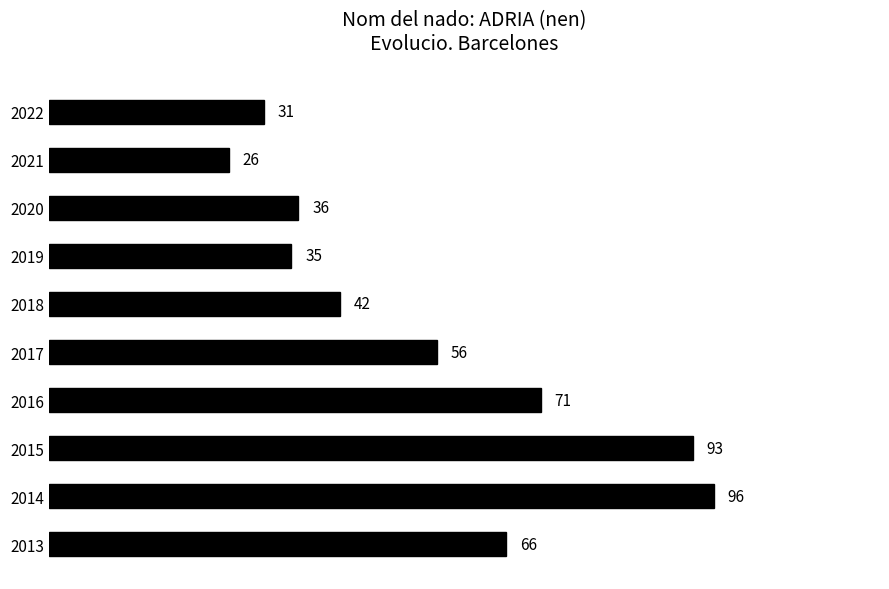

List the labels in order of value, smallest first.

2021, 2022, 2019, 2020, 2018, 2017, 2013, 2016, 2015, 2014